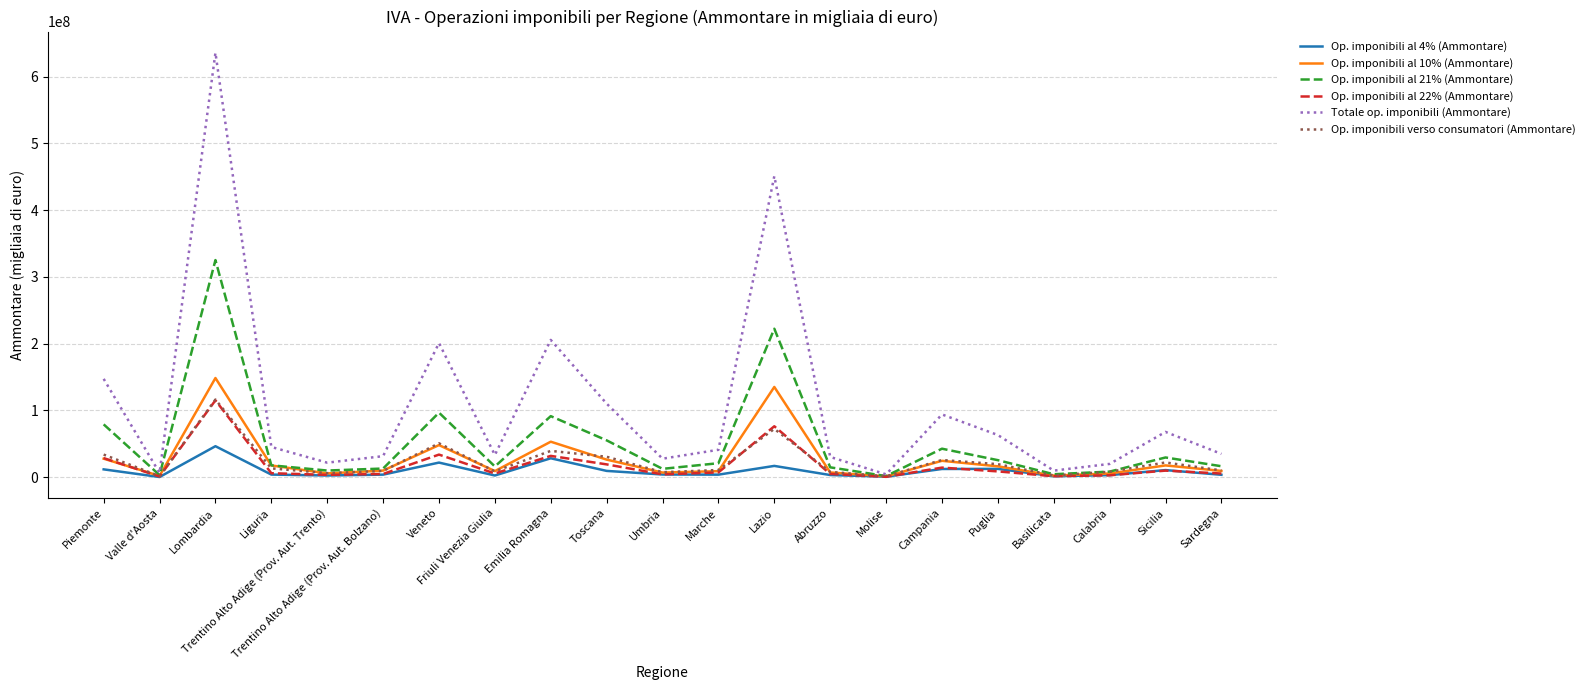

True or false: Op. imponibili al 10% (Ammontare) has a value of 16270445 at Puglia.

True